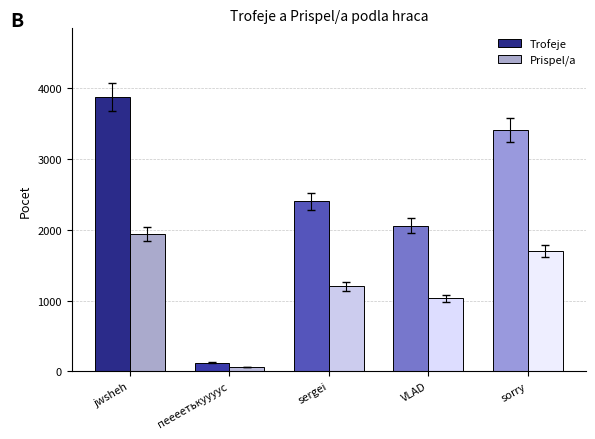

How many series are shown in this chart?

2